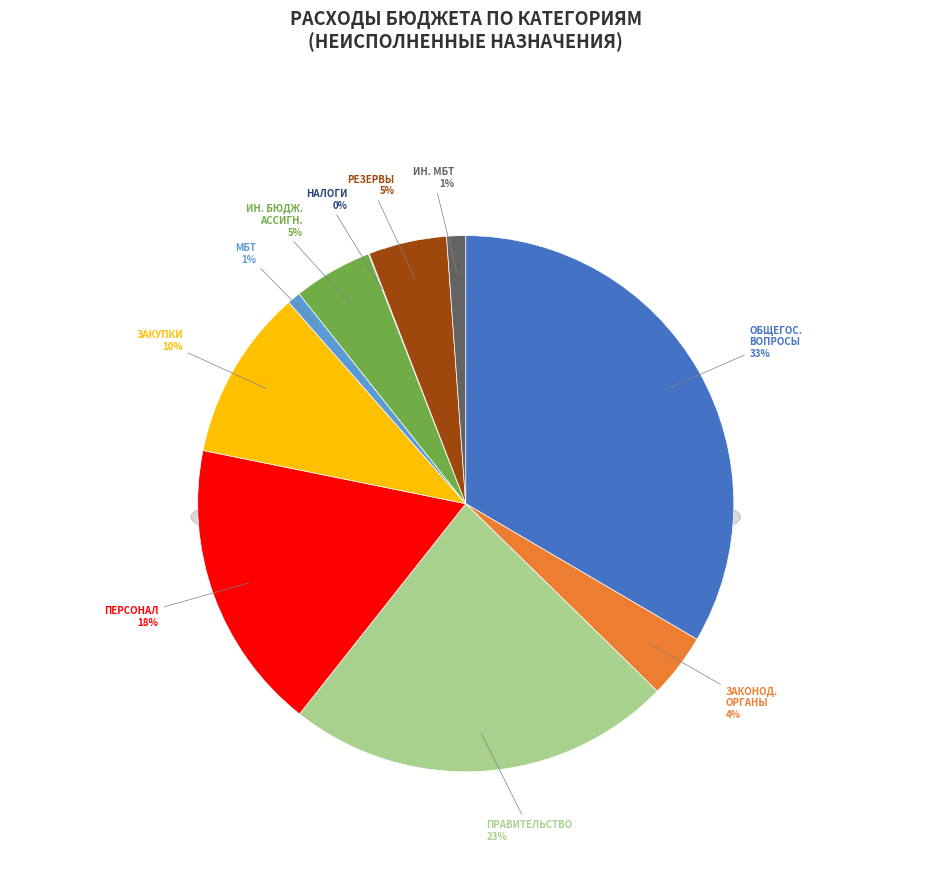

To the nearest percent, what is the average slice percentage?

10%